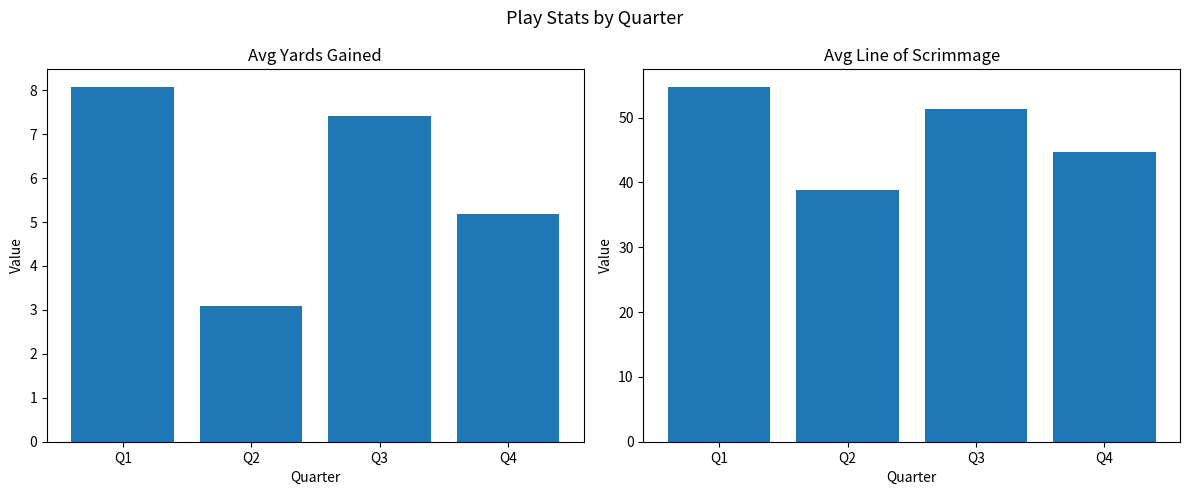

Which category has the lowest value across all series?

Q2